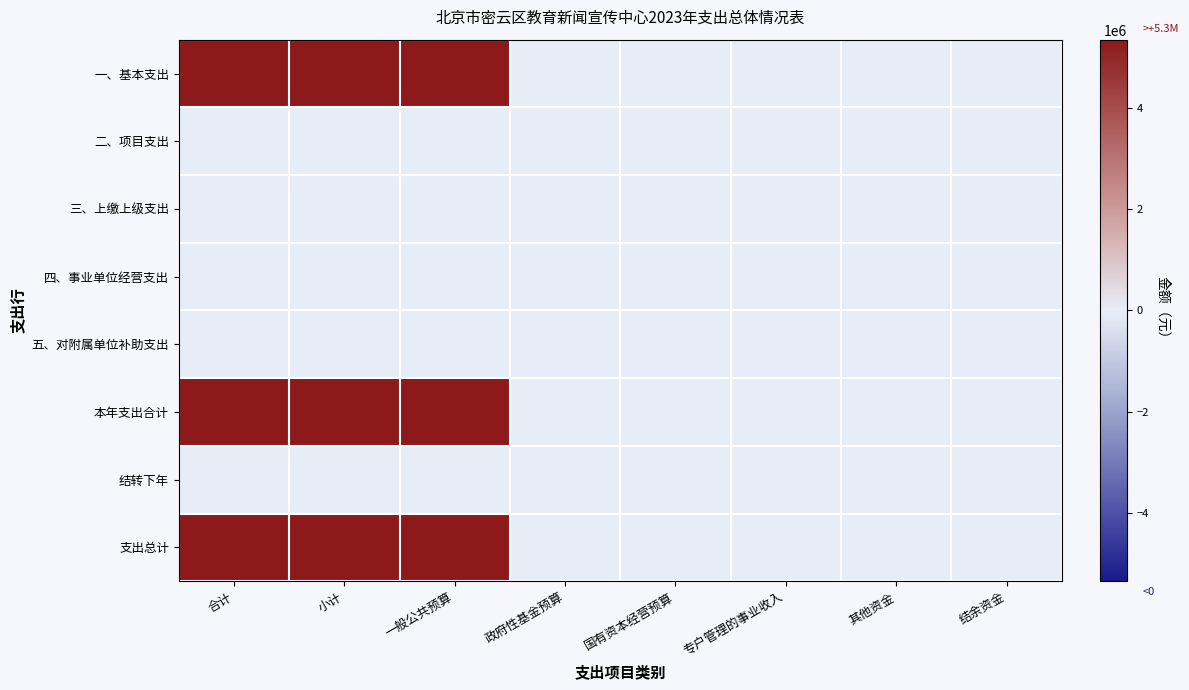

At 政府性基金预算, list the series in order from largest to smallest.

一、基本支出, 二、项目支出, 三、上缴上级支出, 四、事业单位经营支出, 五、对附属单位补助支出, 本年支出合计, 结转下年, 支出总计